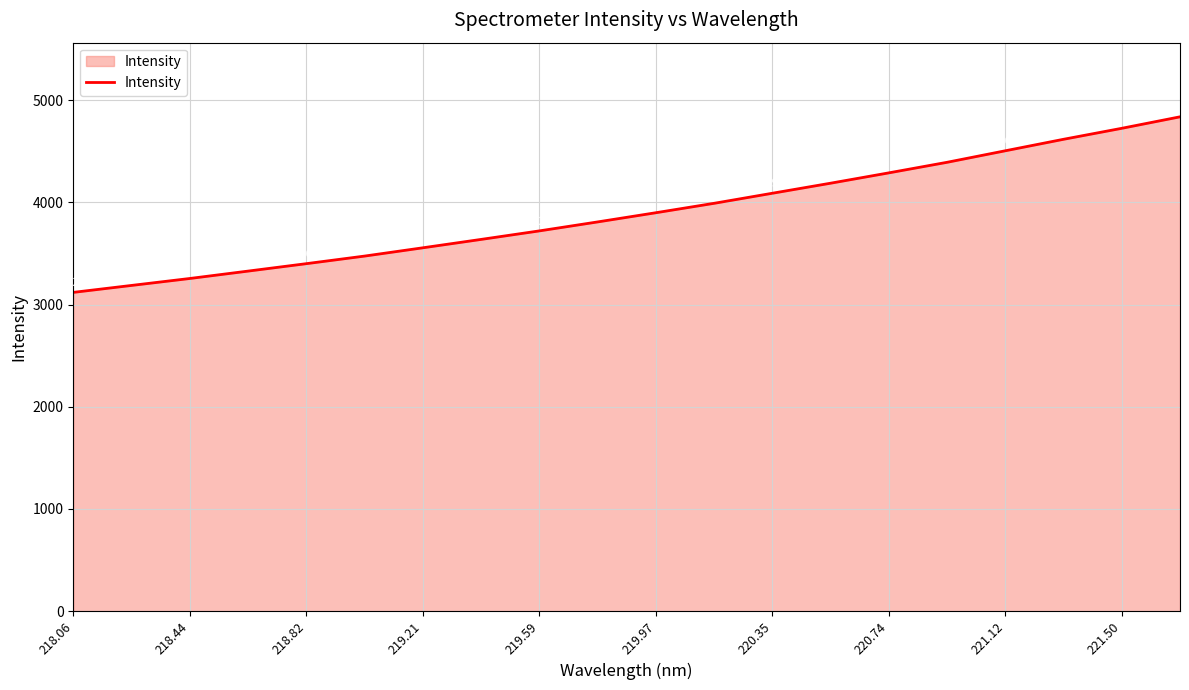

What is the difference between the maximum and minimum values?

1717.9